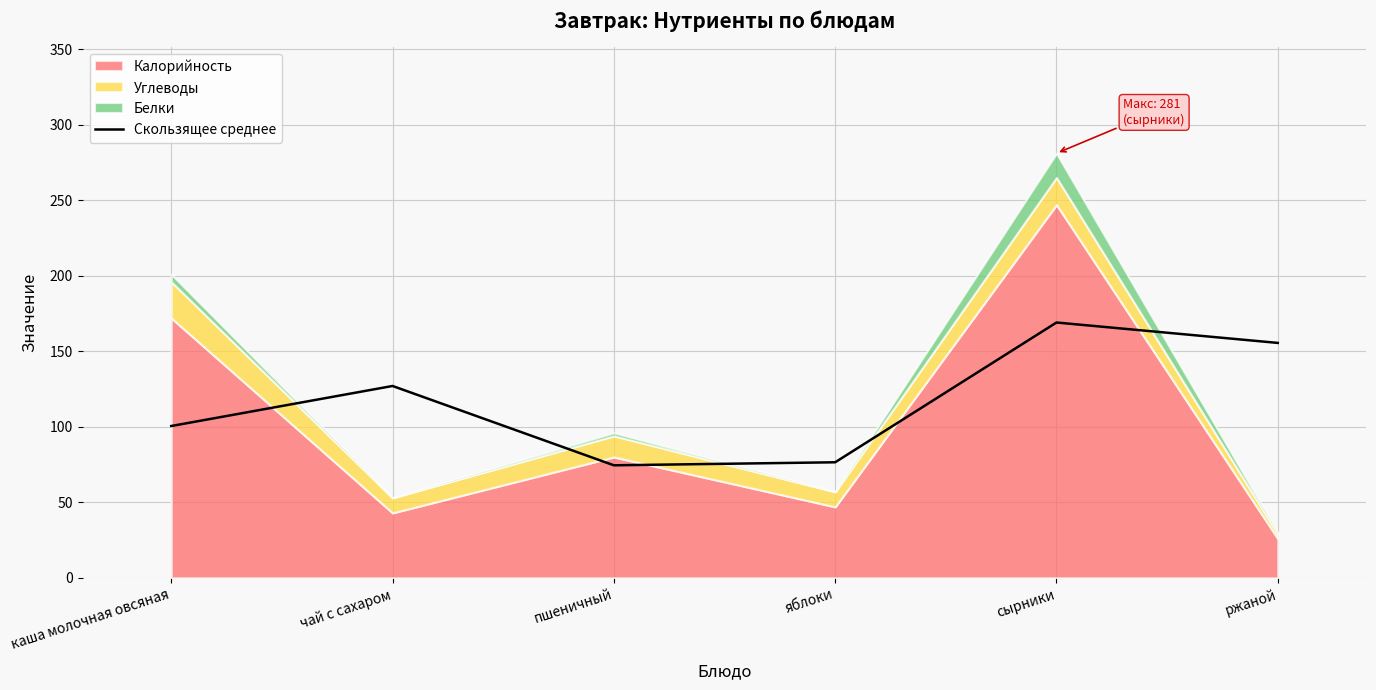

At which category does the data reach its first local peak?

чай с сахаром